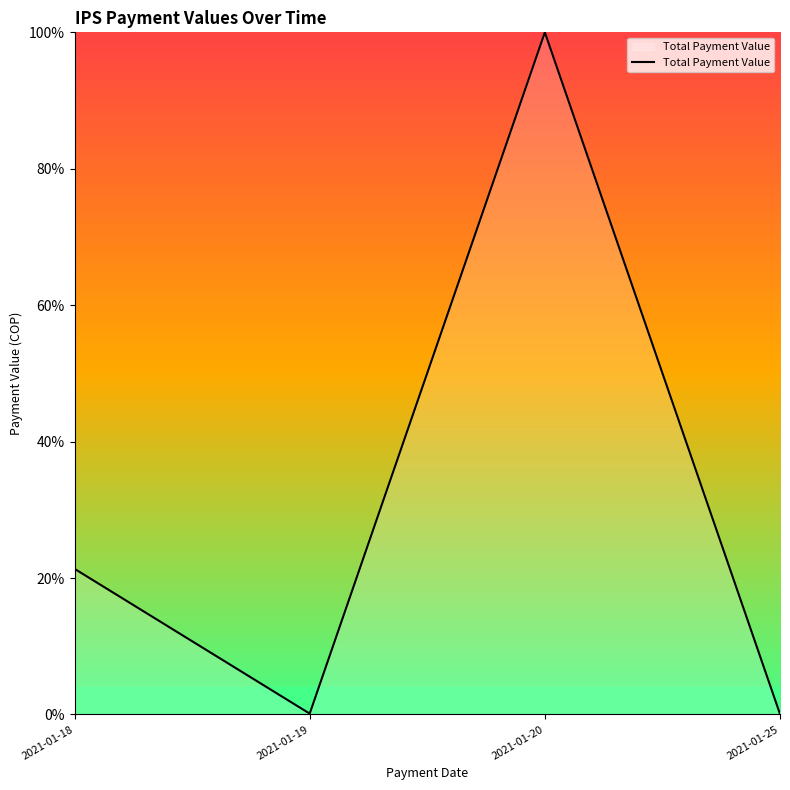

Which label corresponds to the largest value in the chart?

2021-01-20